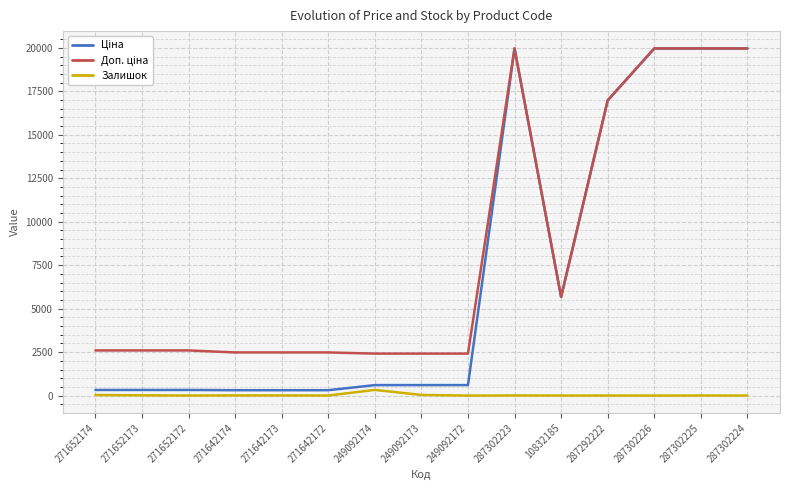

The Залишок series shows 0.0 at 249092172. True or false?

True